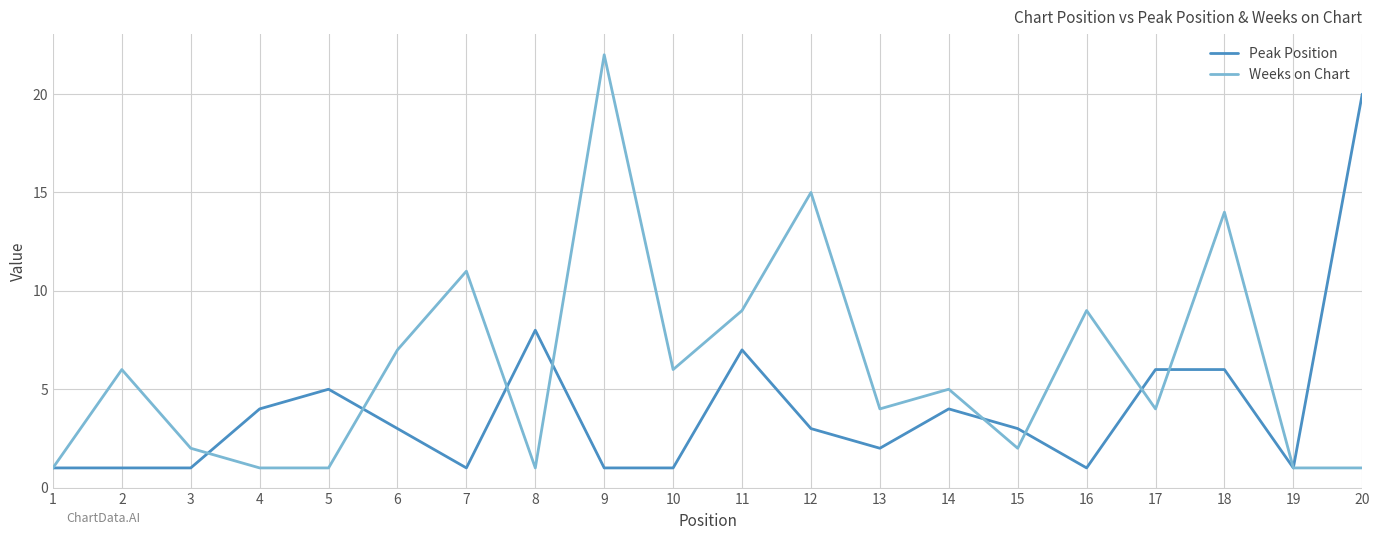

Which label corresponds to the largest value in the chart?

9